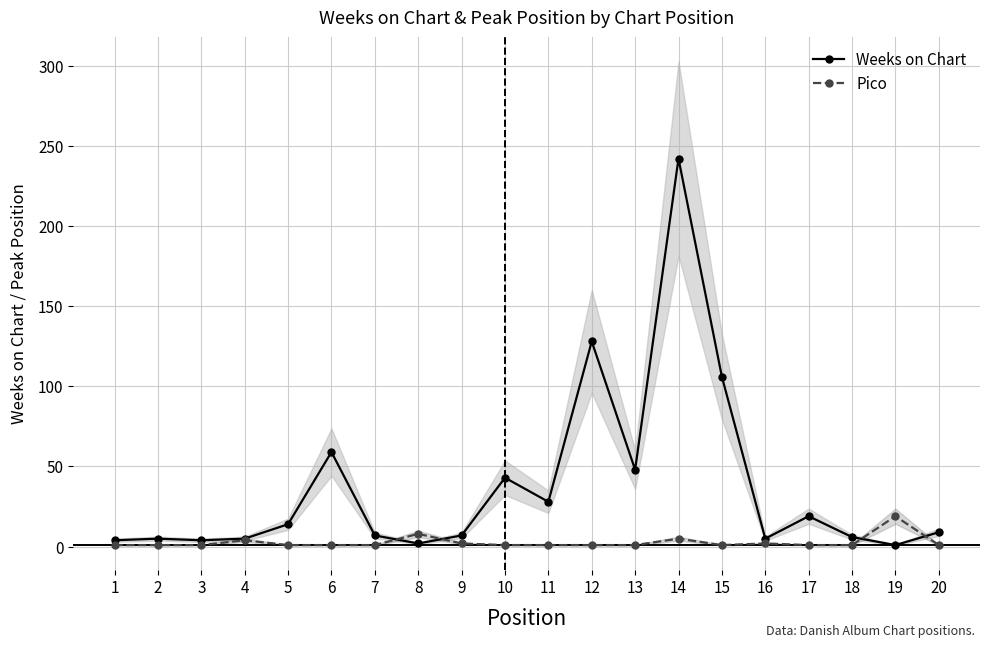

In Pico, how many points are lower than both neighbors (excluding endpoints)?

1